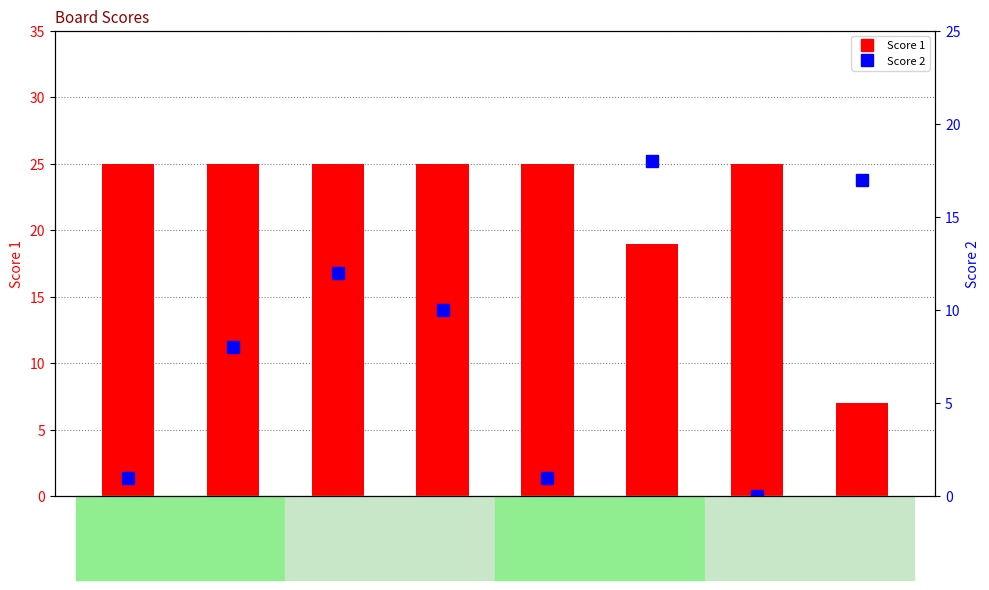

What is the value of the Score 2 bar at the 3rd from the left?

12